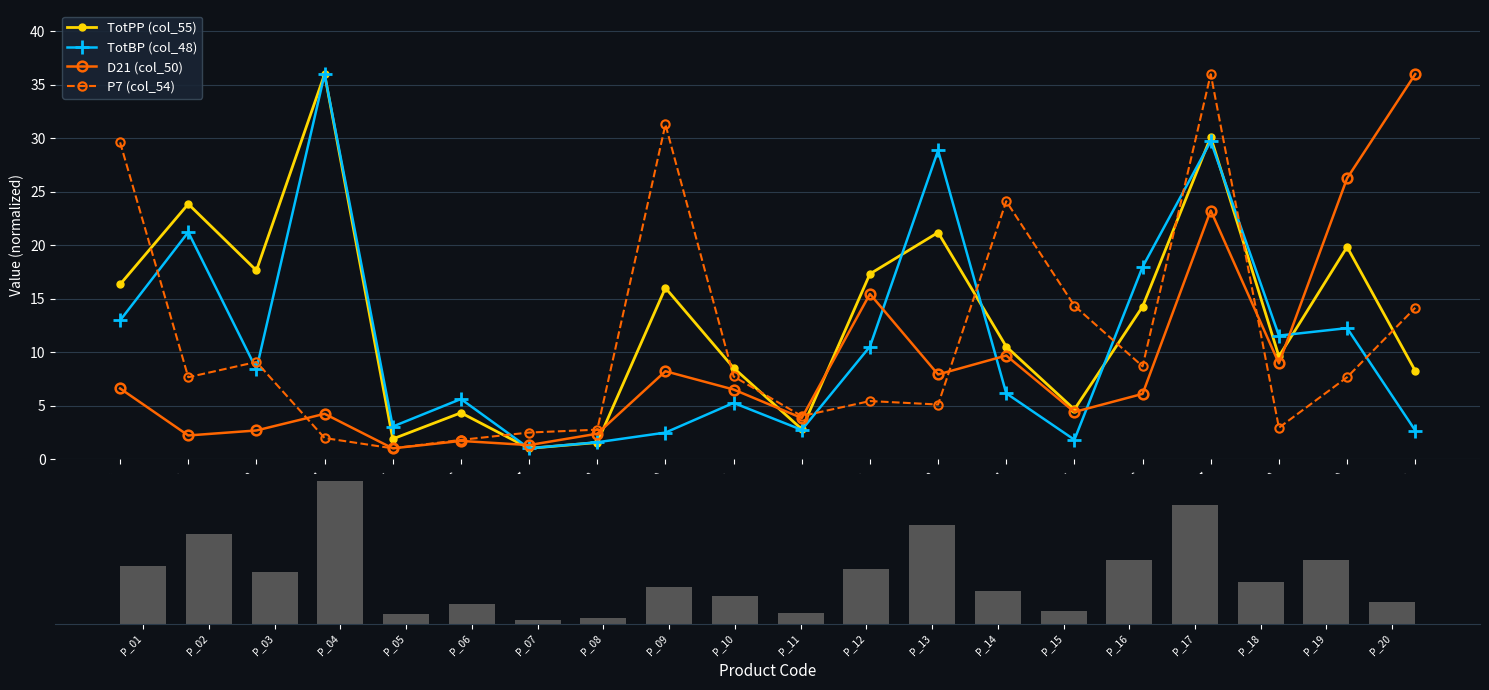

Which series has the widest spread of values?

TotPP (col_55)